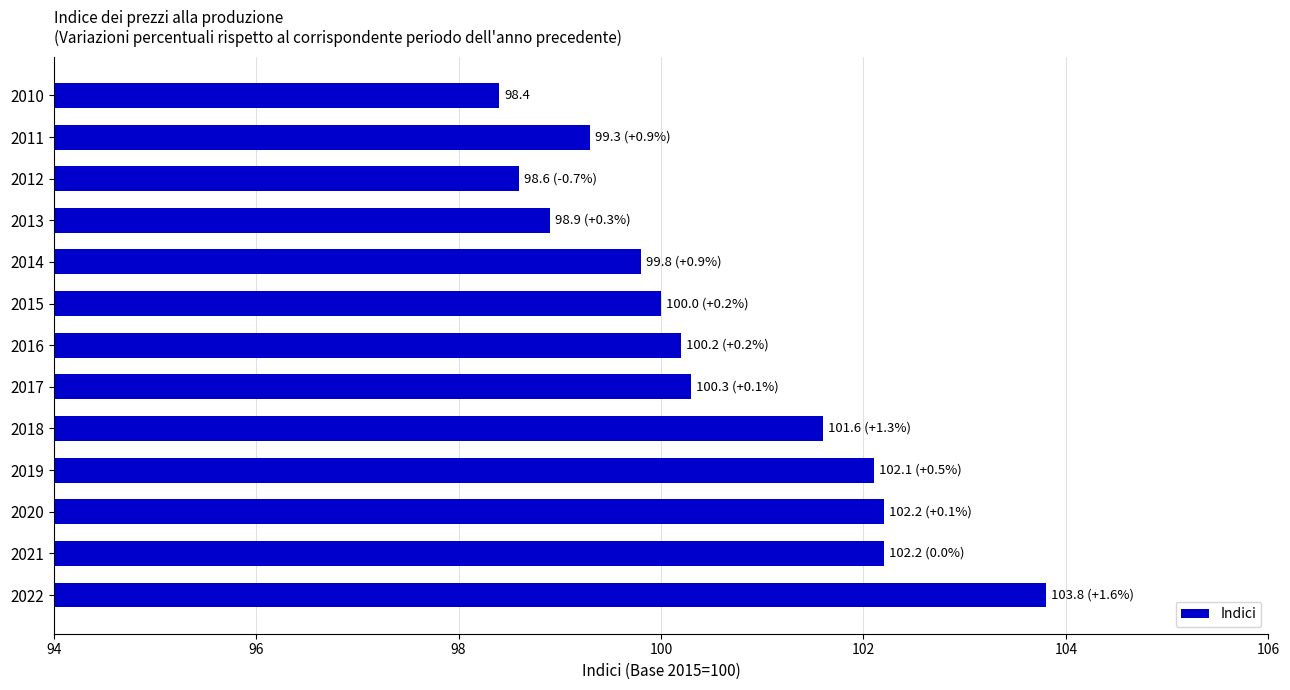

Read the value at 2011.

99.3